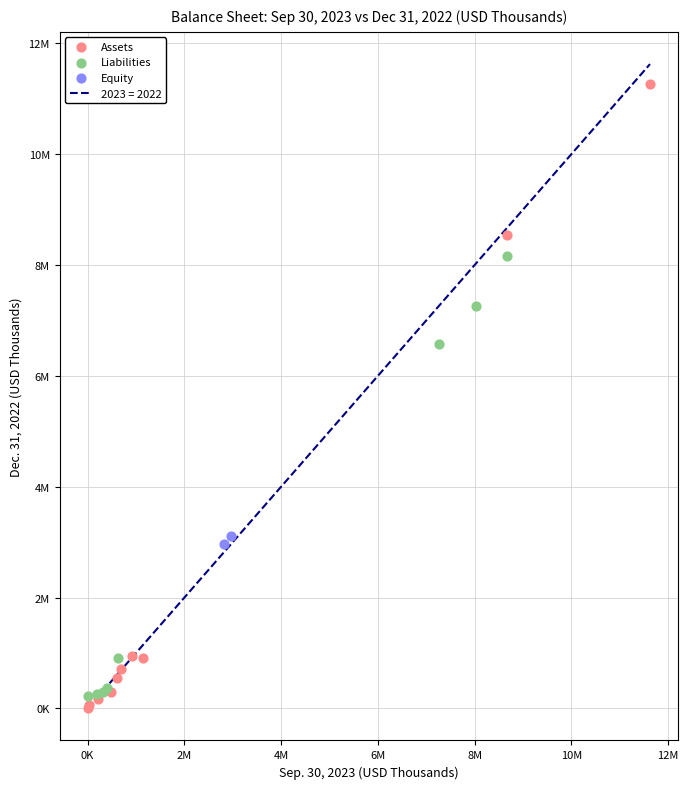

Which series has the widest spread of Y values?

Assets